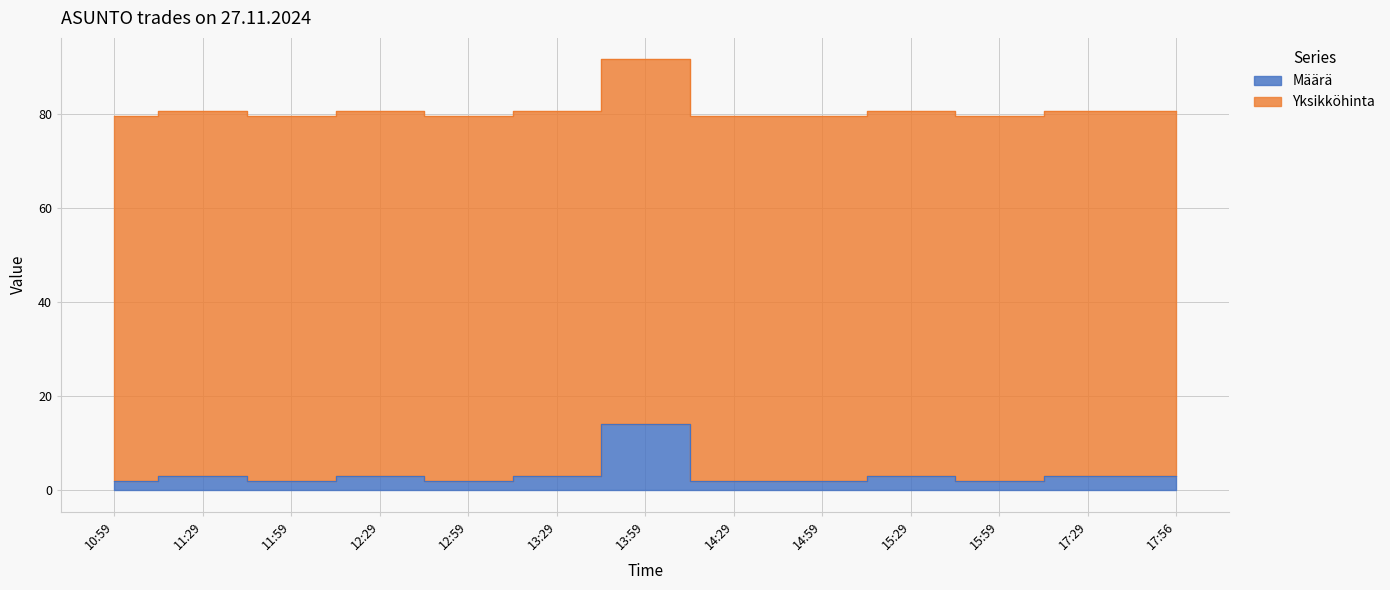

How many data points does each series have?

13